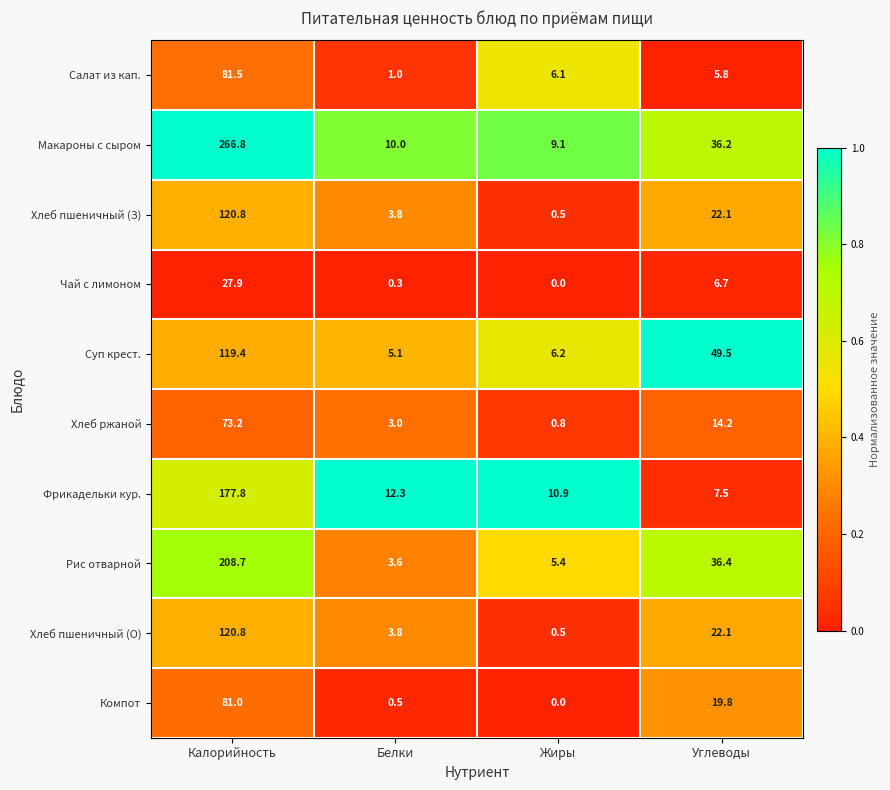

Which series has the largest range (max minus min)?

Макароны с сыром